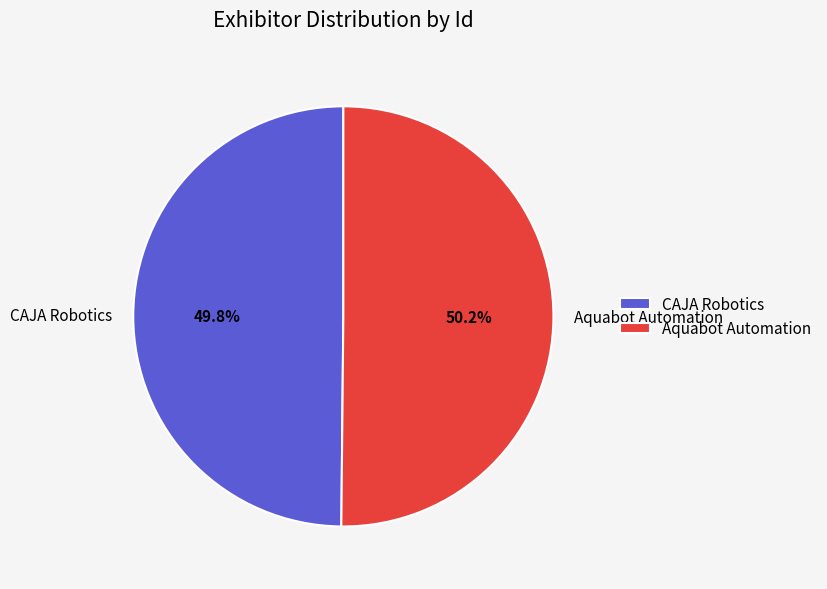

What portion of the pie excludes CAJA Robotics?

50.2%